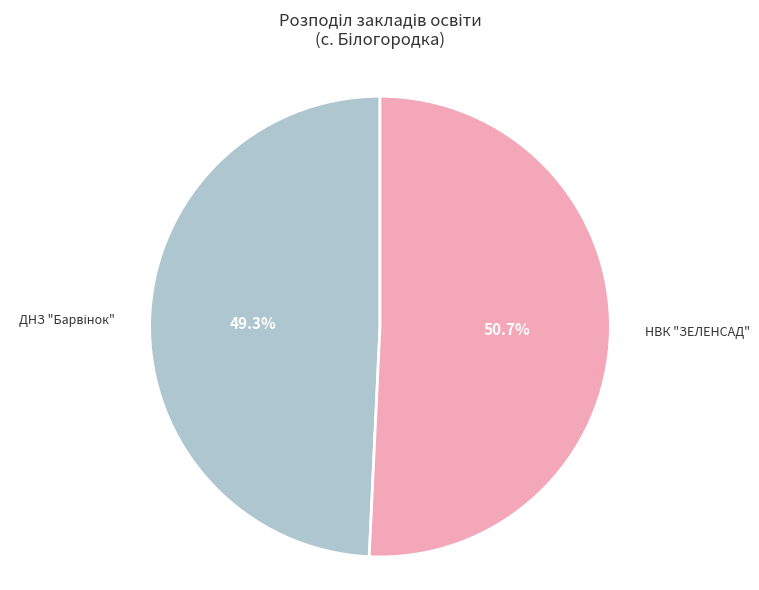

To the nearest percent, what is the average slice percentage?

50%